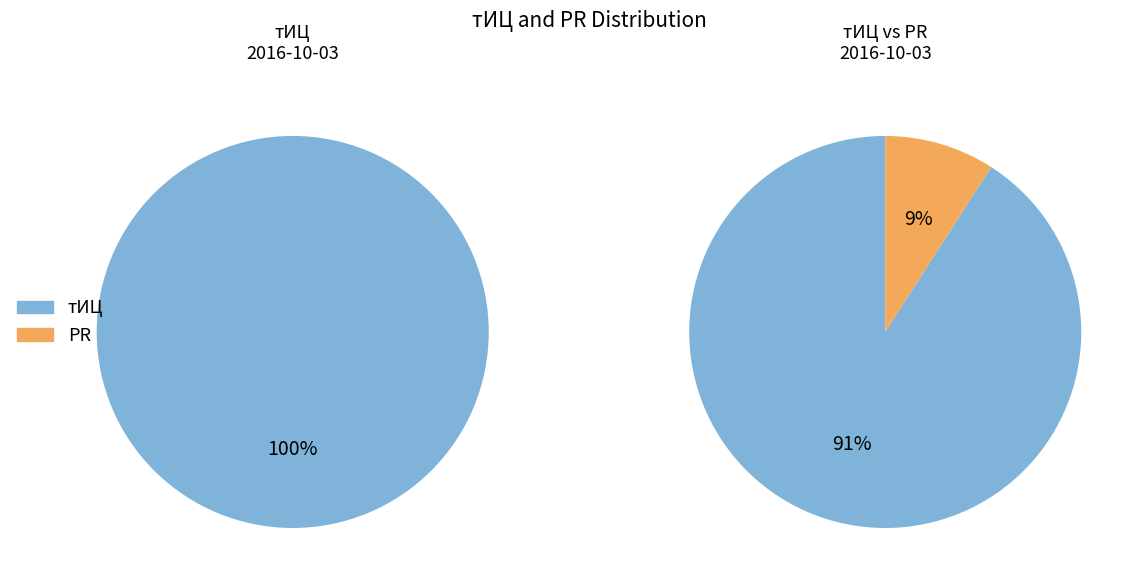

Does any single category account for the majority?

Yes